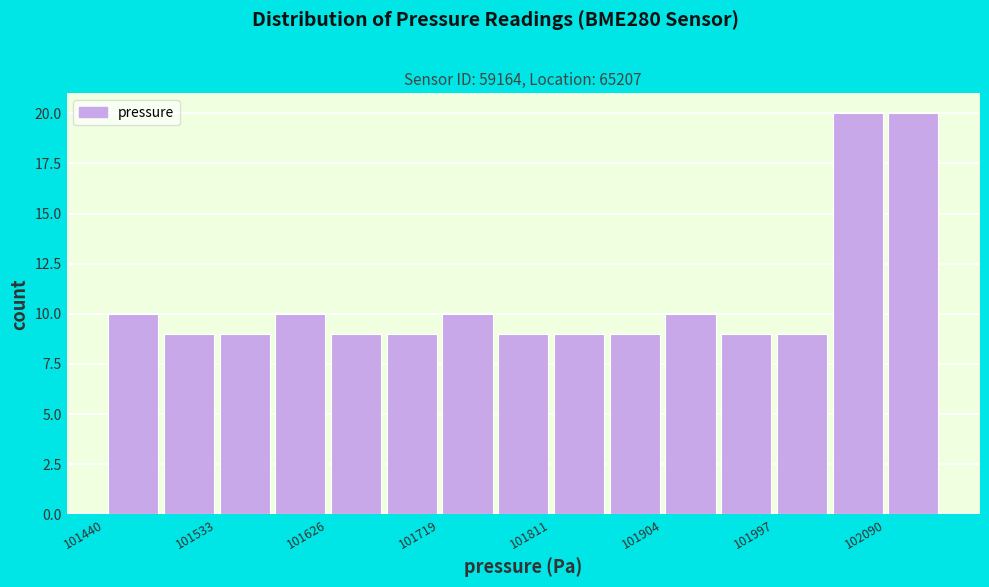

Reading left to right, transcribe this chart: for each bar, give the range it covers on the x-axis and its height. Neither the bar edges nor the heights are printed on the chart, so give them approximately, as read against the axes.

101440 to 101490: 10
101490 to 101530: 9
101530 to 101580: 9
101580 to 101630: 10
101630 to 101670: 9
101670 to 101720: 9
101720 to 101770: 10
101770 to 101810: 9
101810 to 101860: 9
101860 to 101900: 9
101900 to 101950: 10
101950 to 102000: 9
102000 to 102040: 9
102040 to 102090: 20
102090 to 102140: 20